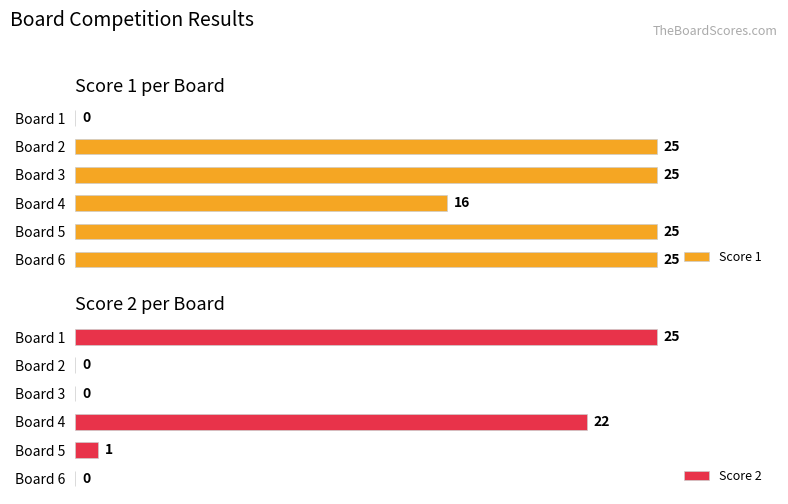

At how many categories does at least one series exceed 18?

6